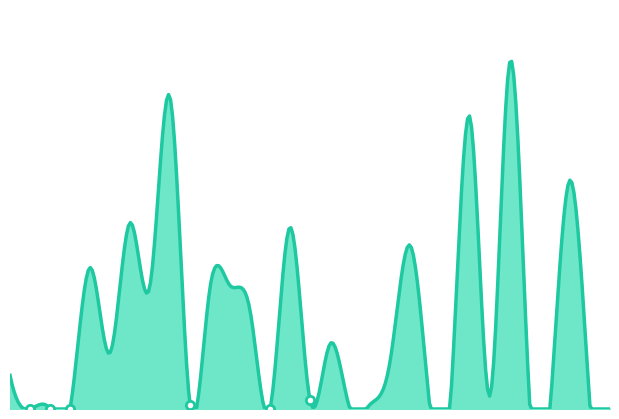

What is the value of the 17th point from the left?

5.8